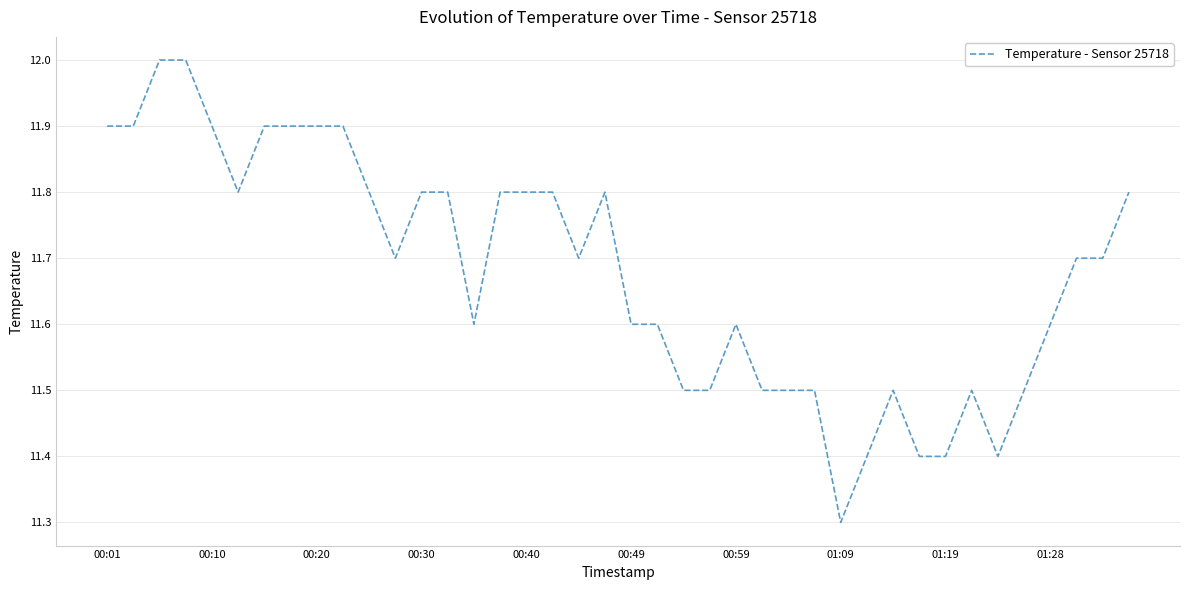

What is the greatest value displayed?

12.0